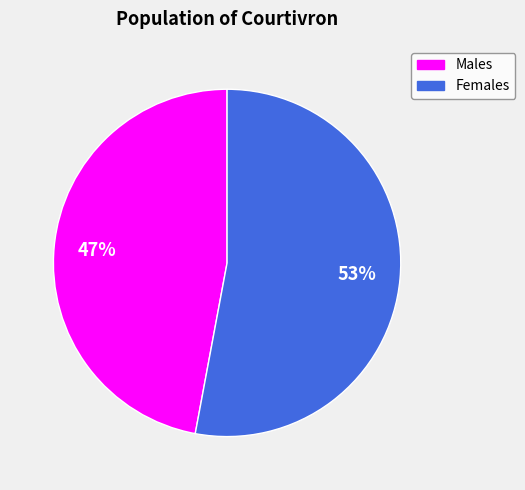

Count the number of slices in the pie.

2